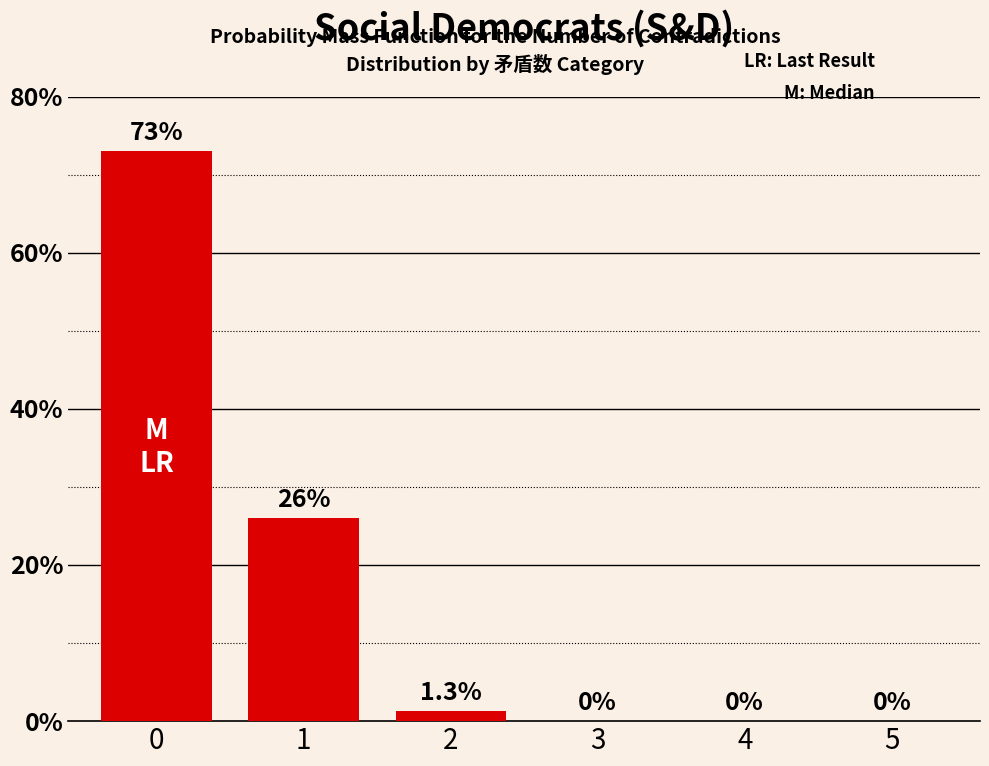

What is the sum of the values at 4 and 1?

26.0